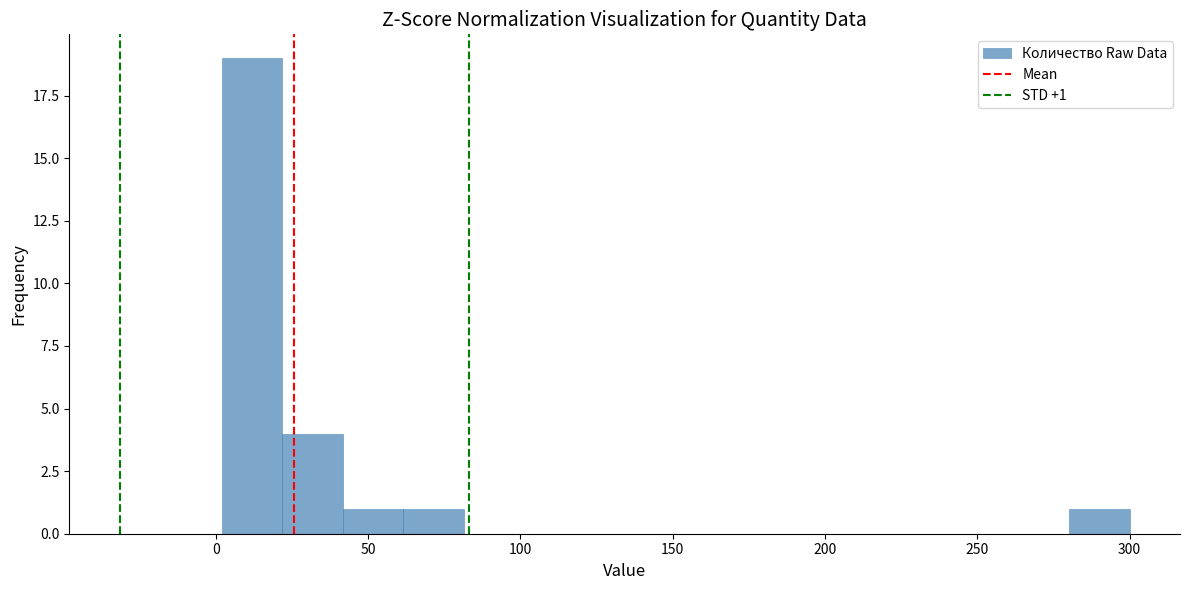

Around what value on the x-axis is the tallest bar? Give the approximate position of its centre, as read against the axis.

10